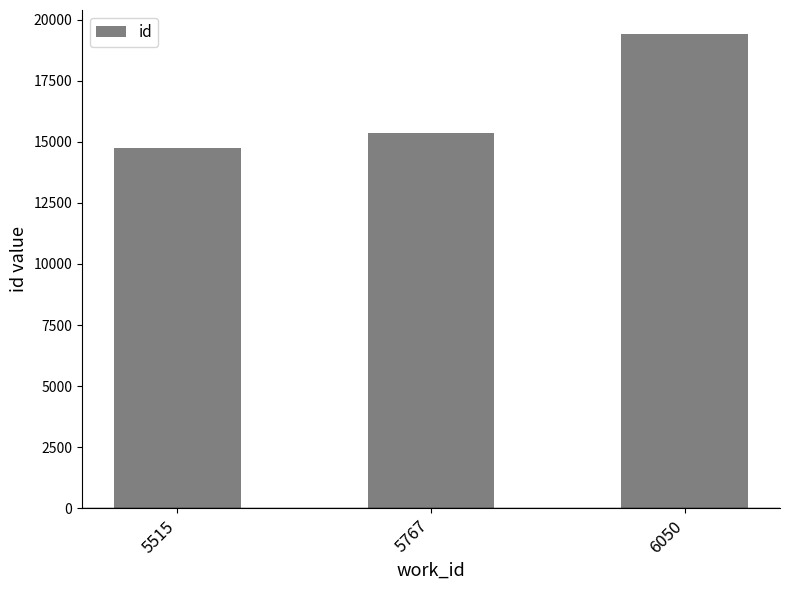

Where is the data nearest to the value 17088?

5767